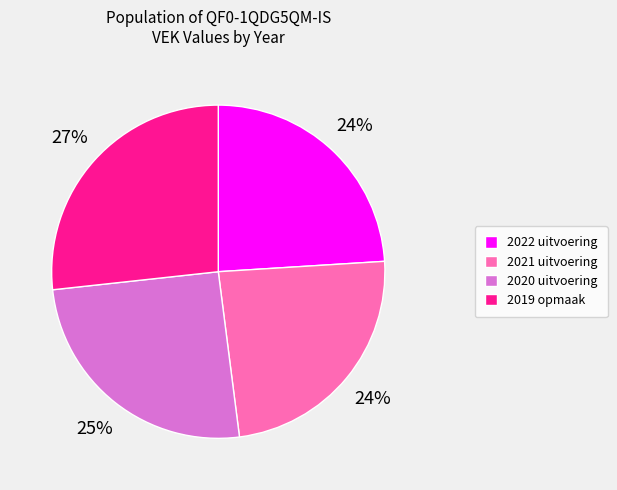

Is the sum of 2020 uitvoering and 2022 uitvoering greater than half?

No